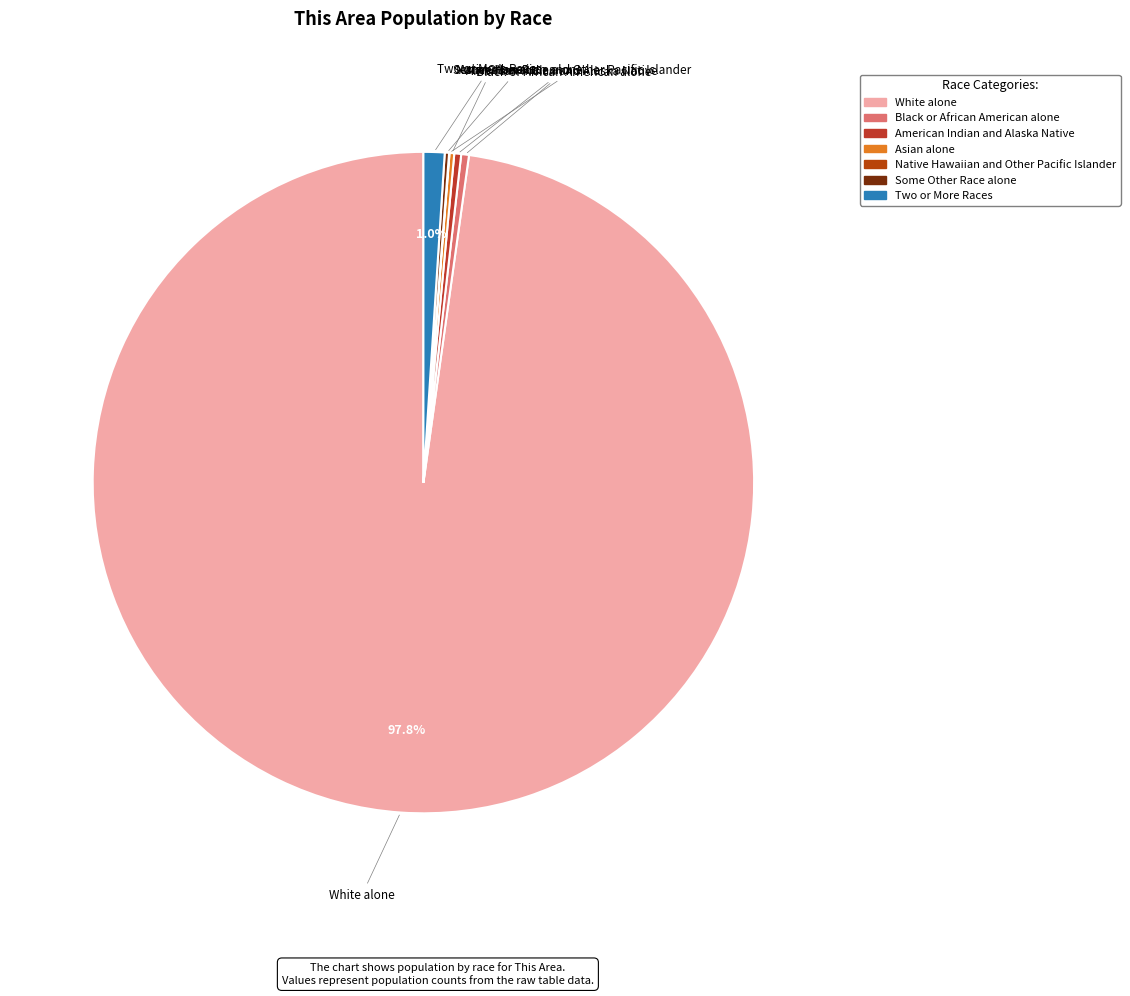

Which has a higher value, White alone or Two or More Races?

White alone